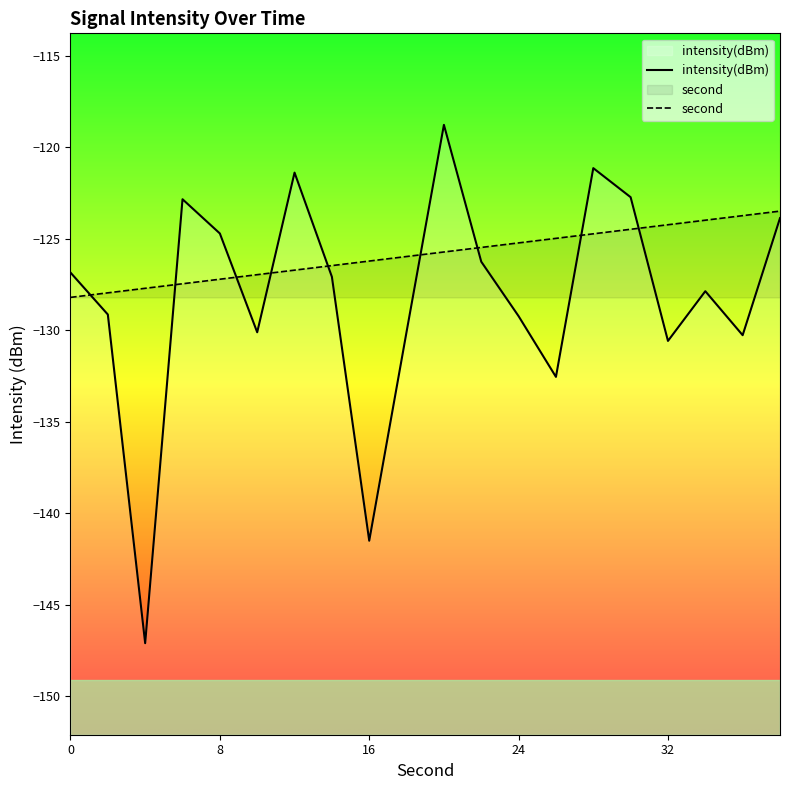

True or false: intensity(dBm) and second cross at least once.

True